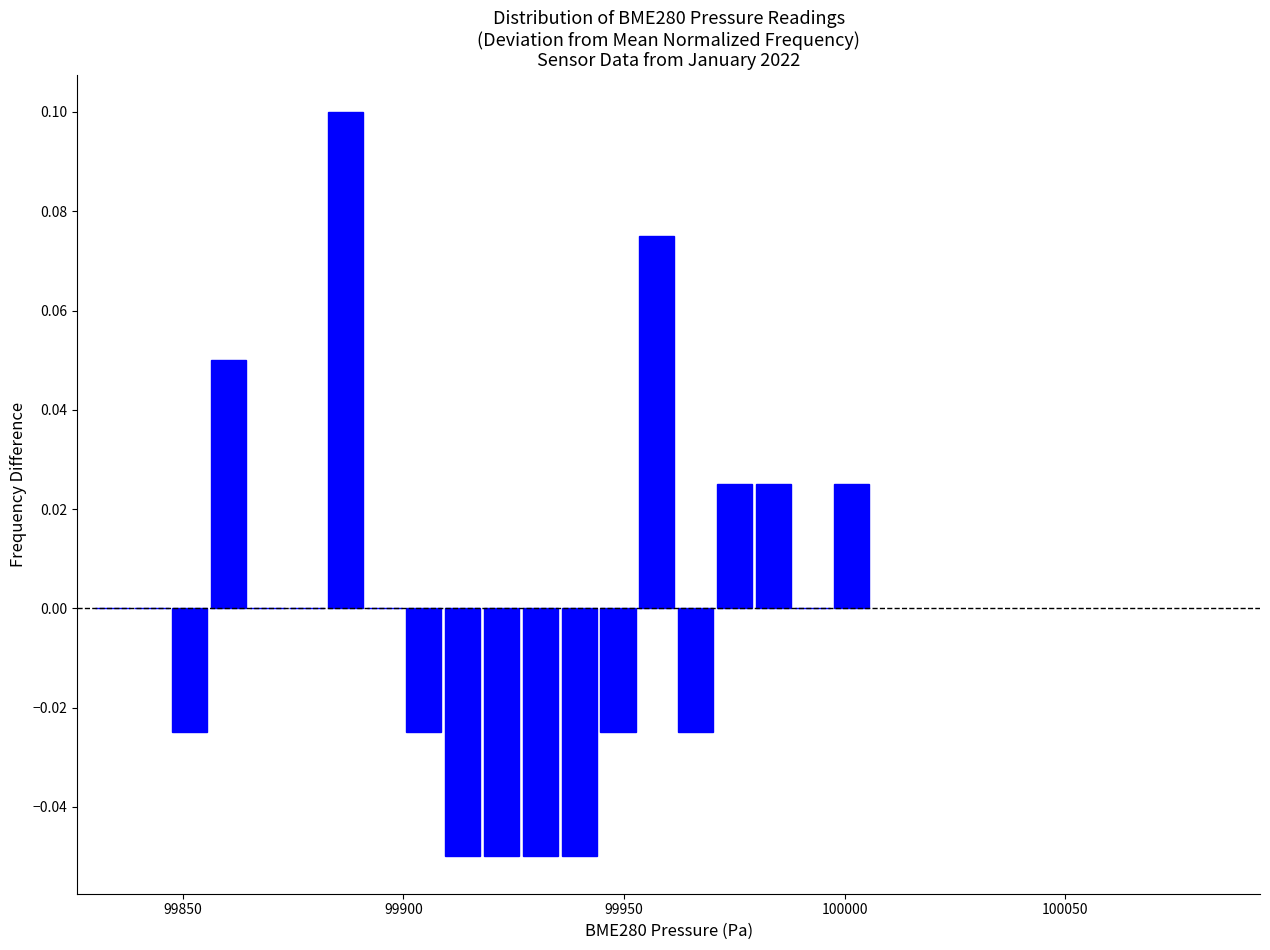

Around what value on the x-axis is the tallest bar? Give the approximate position of its centre, as read against the axis.

99885